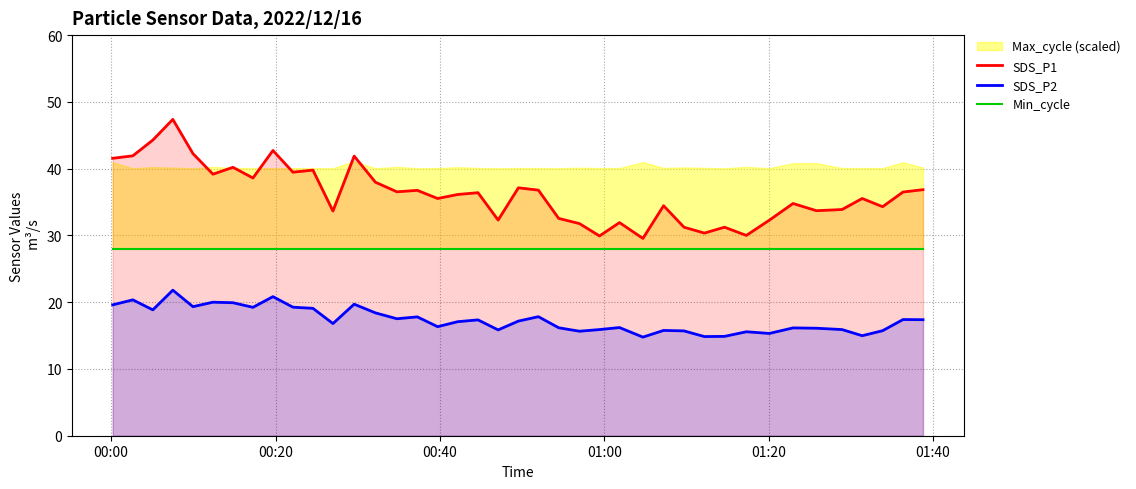

True or false: SDS_P1 and SDS_P2 cross at least once.

False